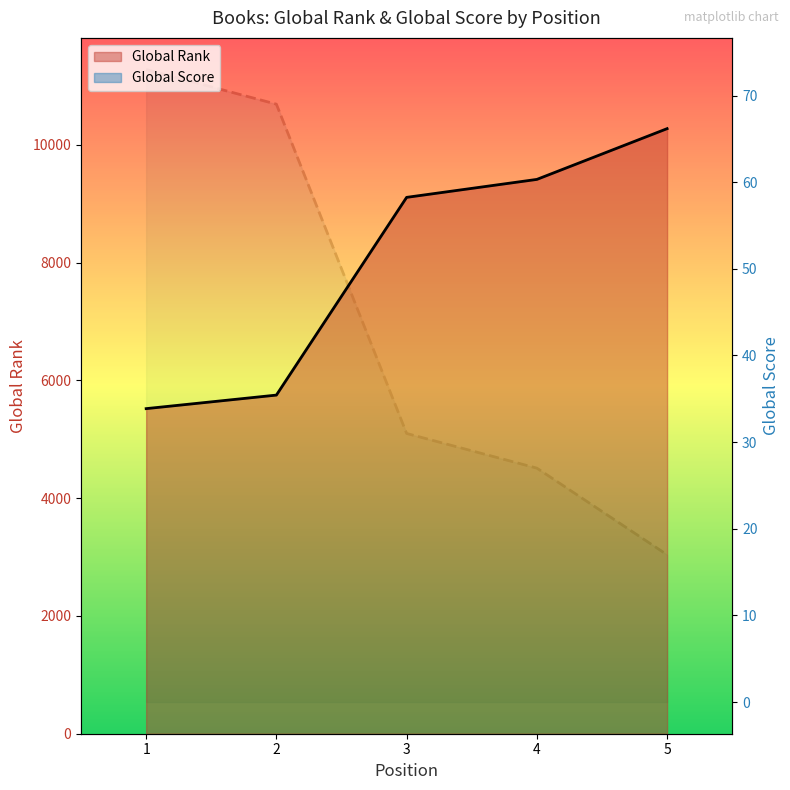

What is the difference between the maximum and minimum values in the Global Rank (line) series?

4755